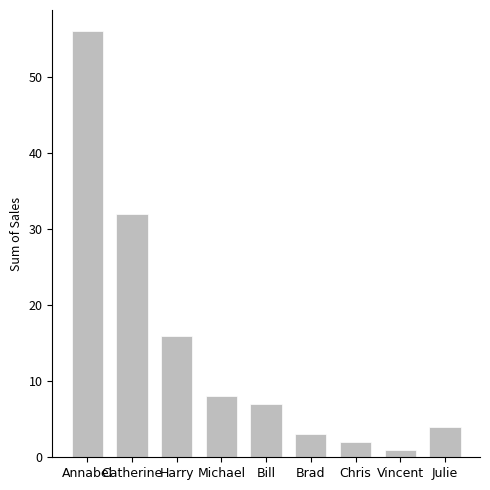

Where does the data first go above 7?

Annabel